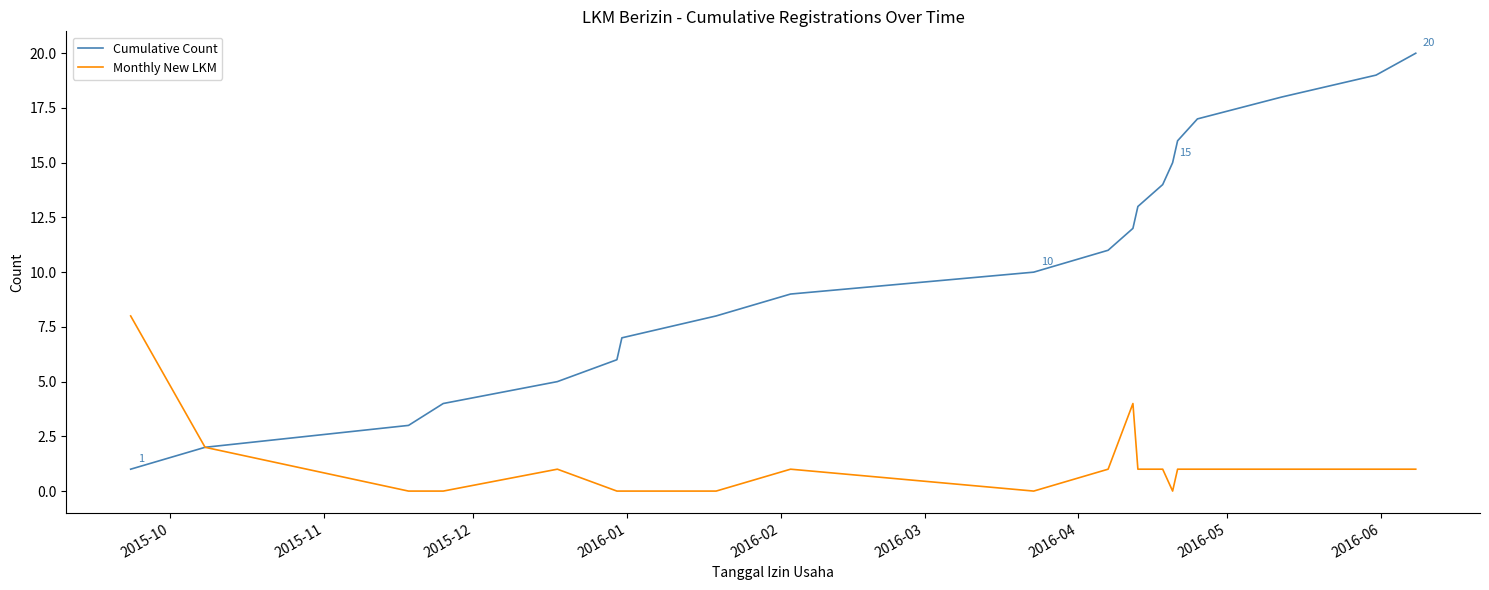

What is the highest value of the Monthly New LKM series?

8